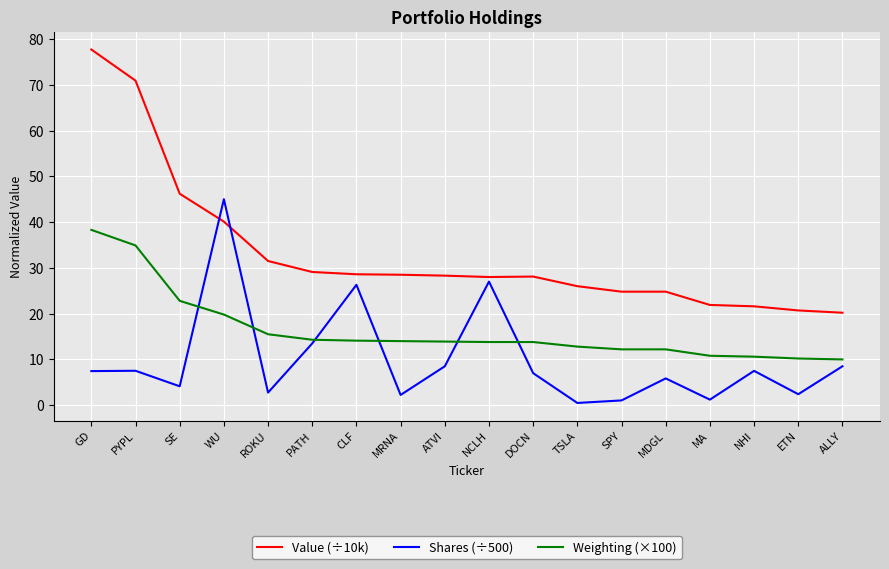

What is the greatest value displayed?

77.7